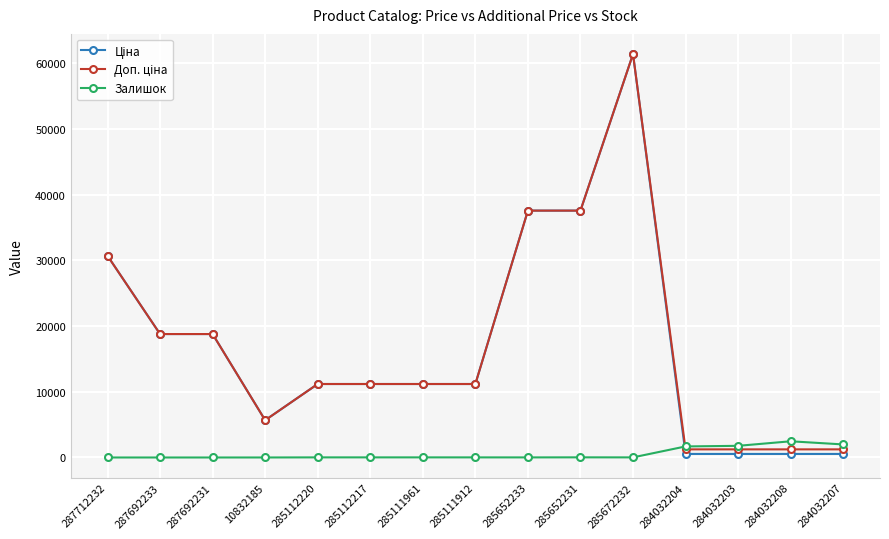

What is the greatest value displayed?

61434.3